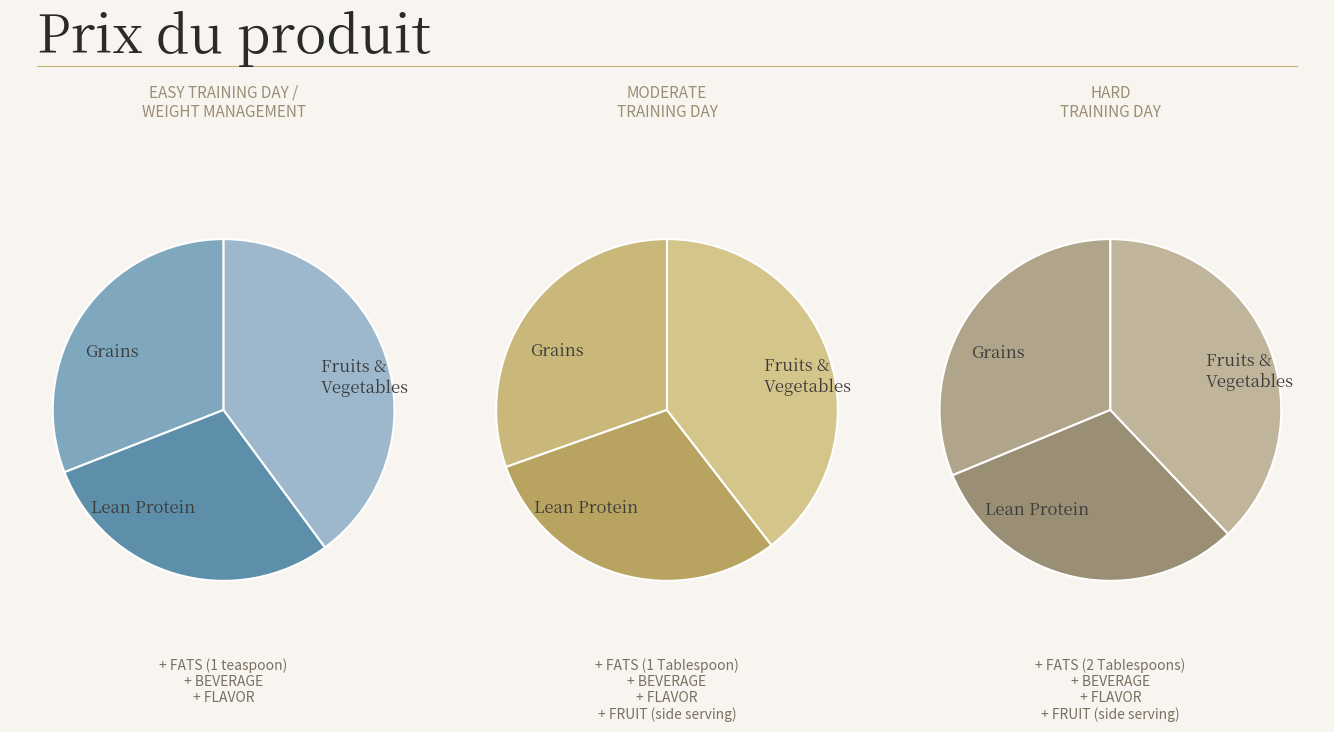

Is 2024-04-09 the majority of the pie?

No